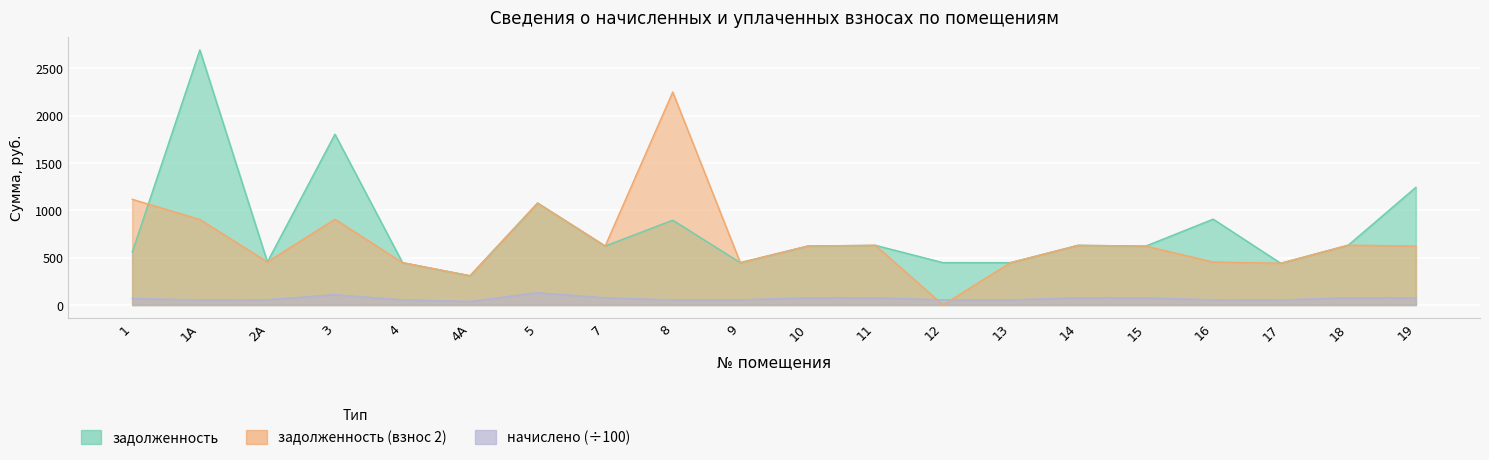

True or false: задолженность has a value of 629.5 at 14.

True